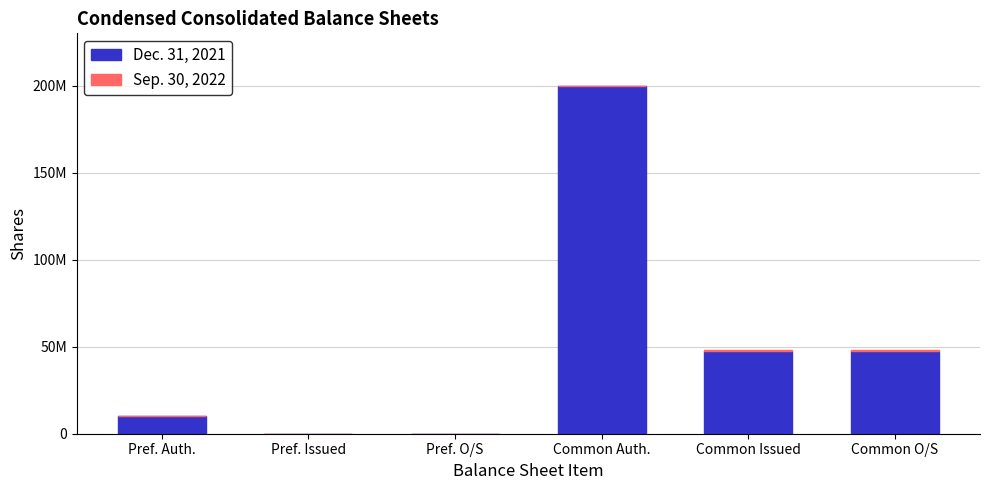

What position from the left is Common Issued?

5